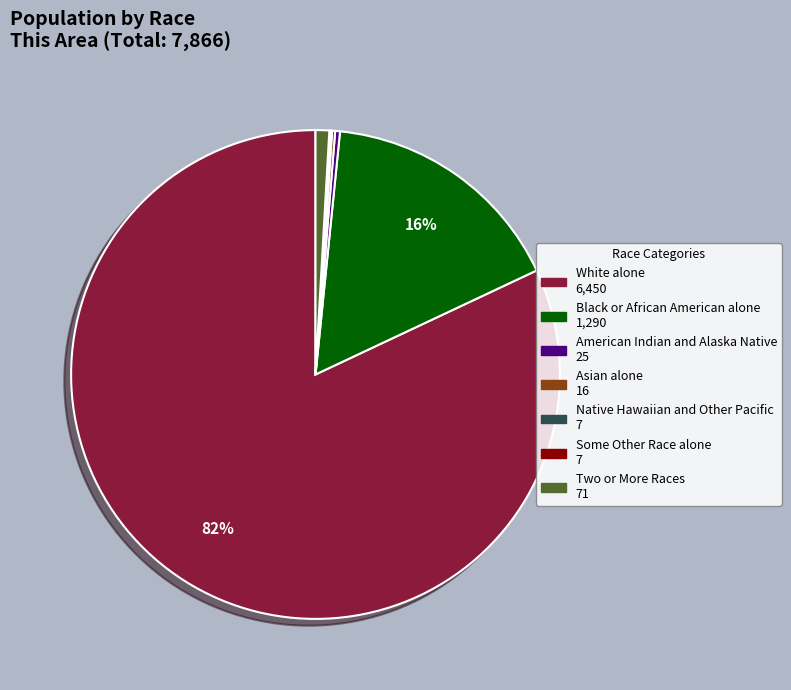

To the nearest percent, what is the average slice percentage?

14%